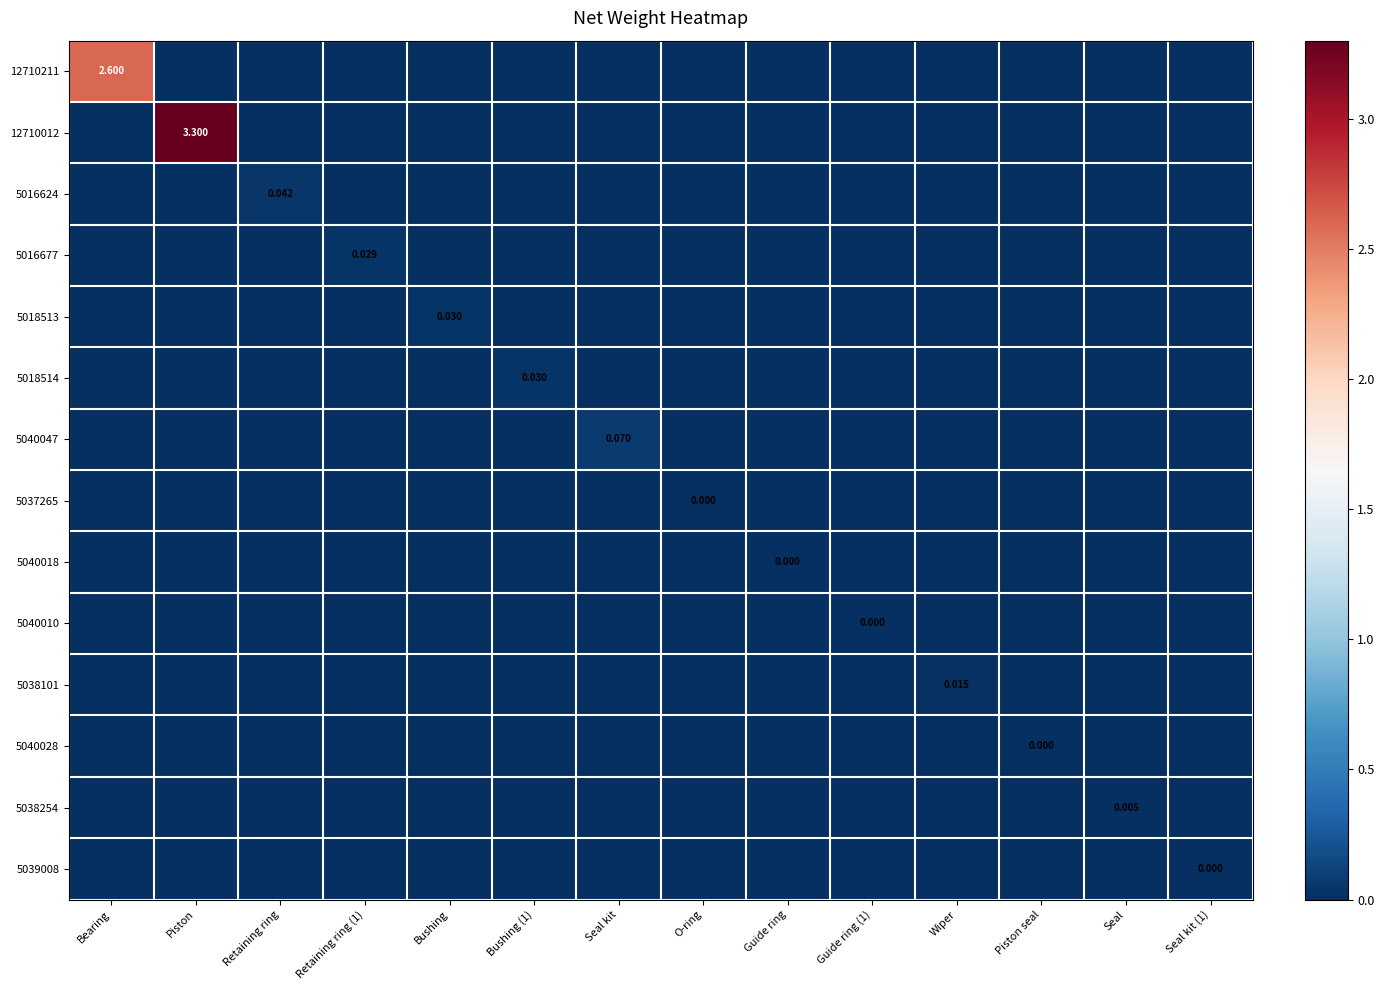

Is the value of 12710012 at Retaining ring (1) greater than the value of 5040028 at Wiper?

No